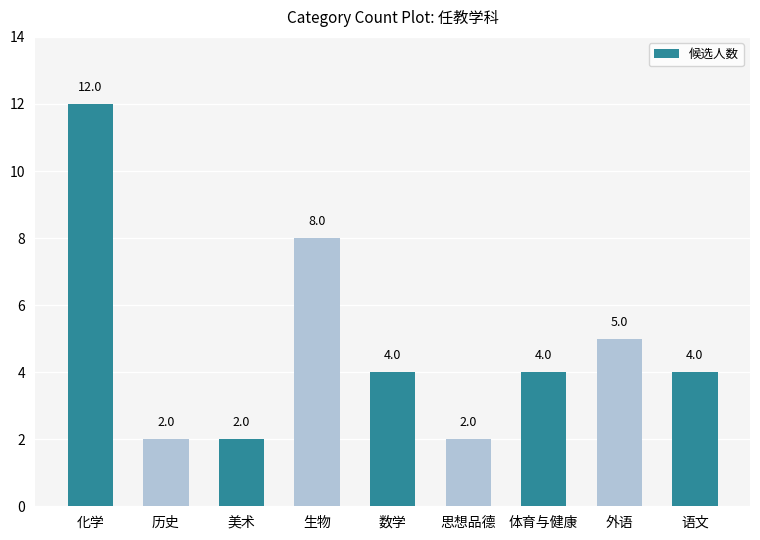

Reading left to right, list all the values displayed in this chart.

12	2	2	8	4	2	4	5	4